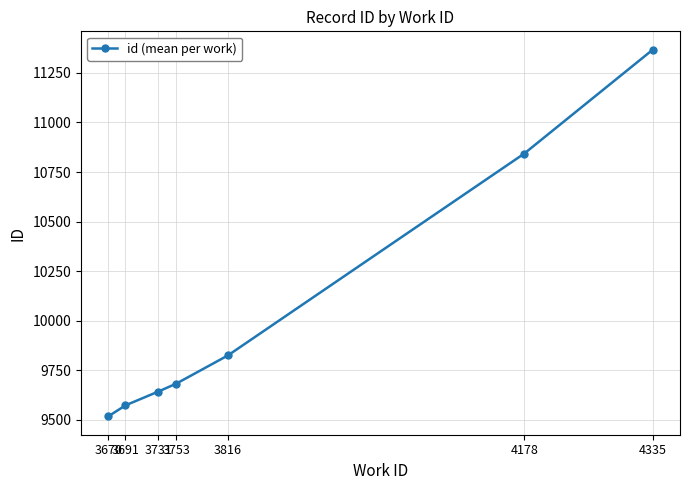

Count the number of categories in the chart.

7